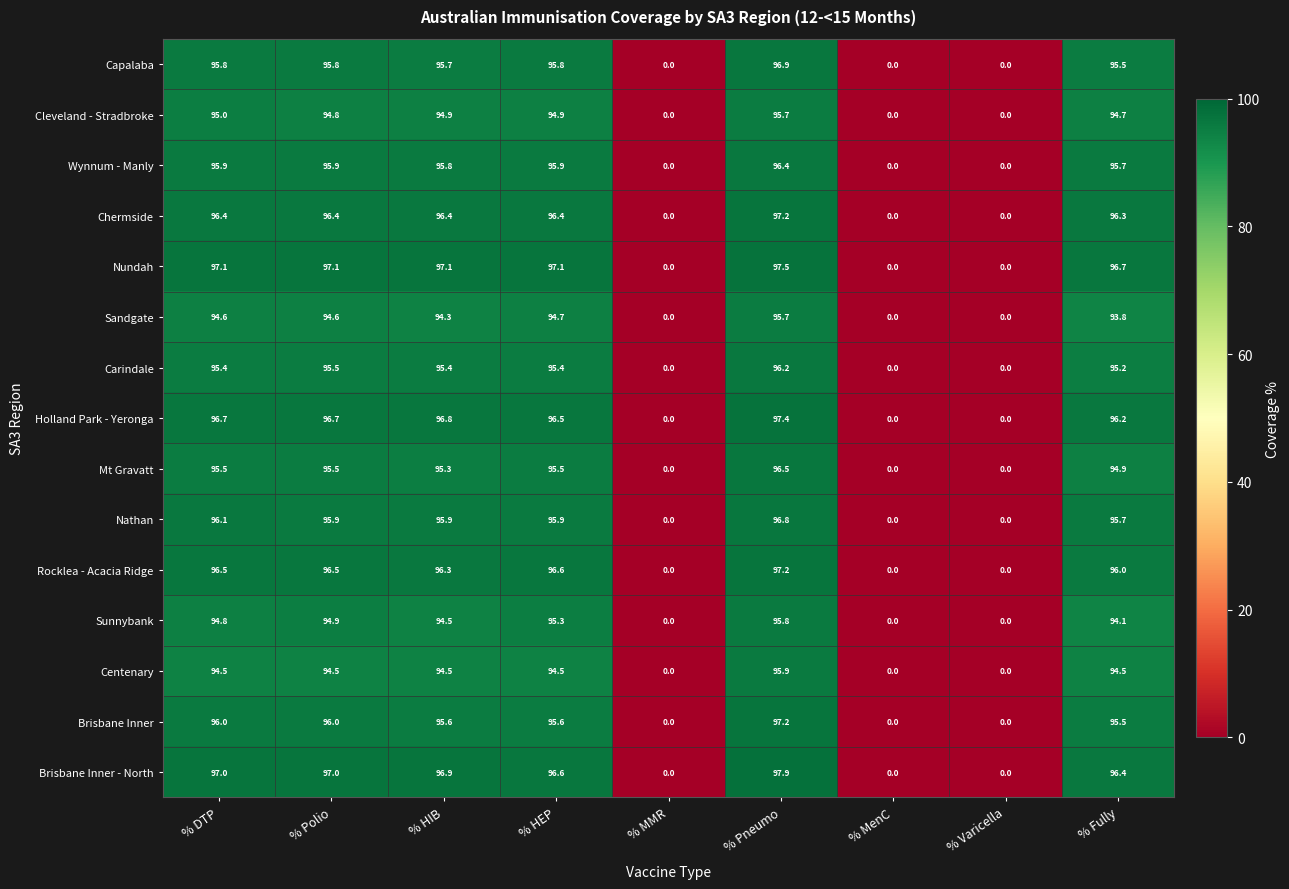

True or false: Sandgate has a value of 0.0 at % Varicella.

True